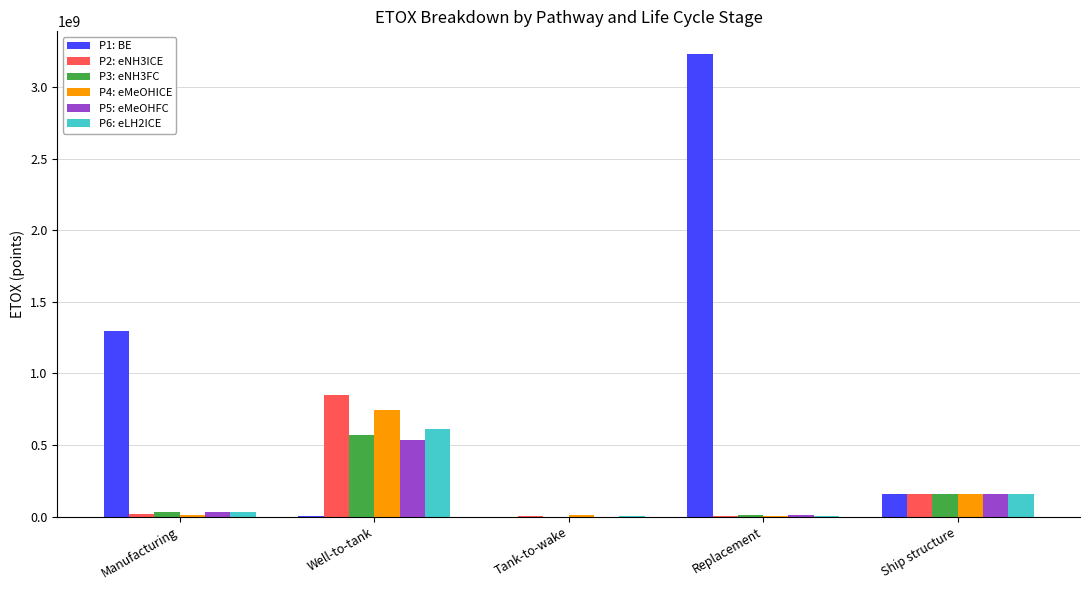

How many distinct data groups are displayed?

6